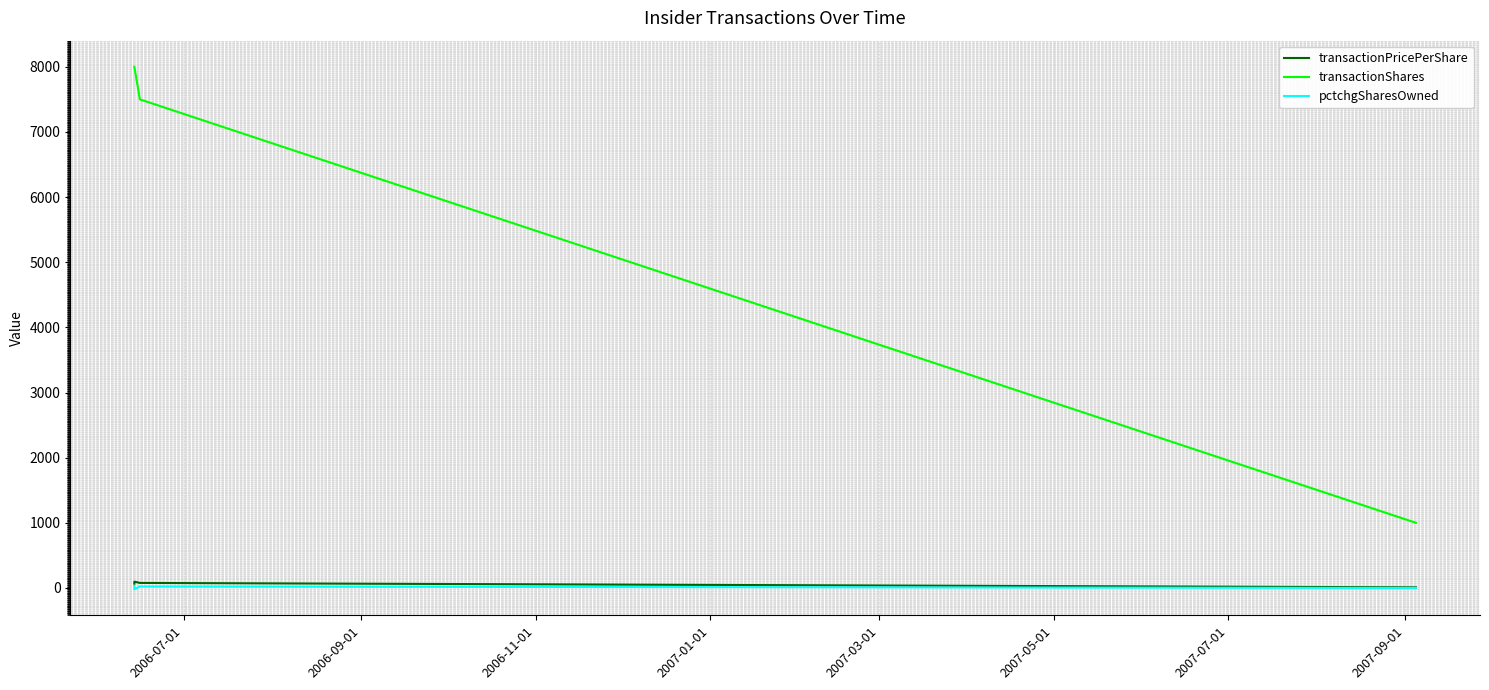

What is the average value of the transactionPricePerShare series?

62.0